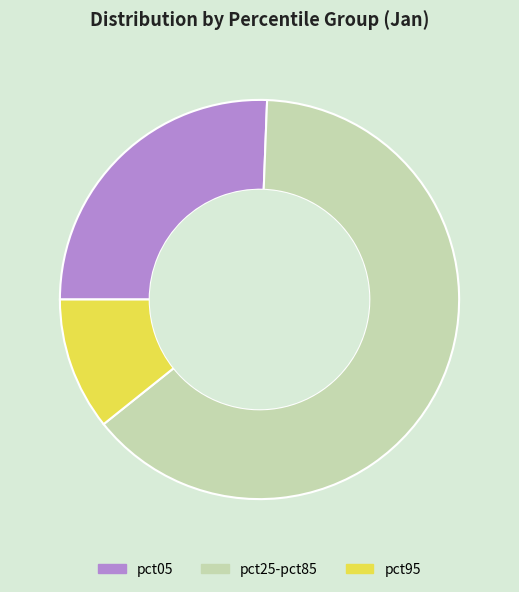

Do pct25-pct85 and pct95 together represent more than half of the pie?

Yes